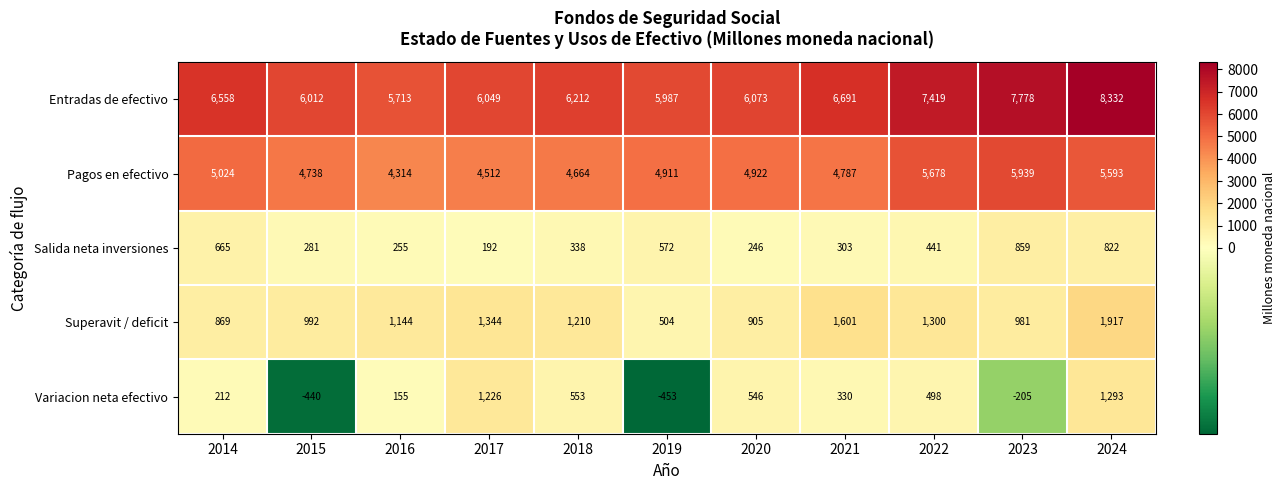

What is the difference between the Entradas de efectivo values at 2021 and 2018?

479